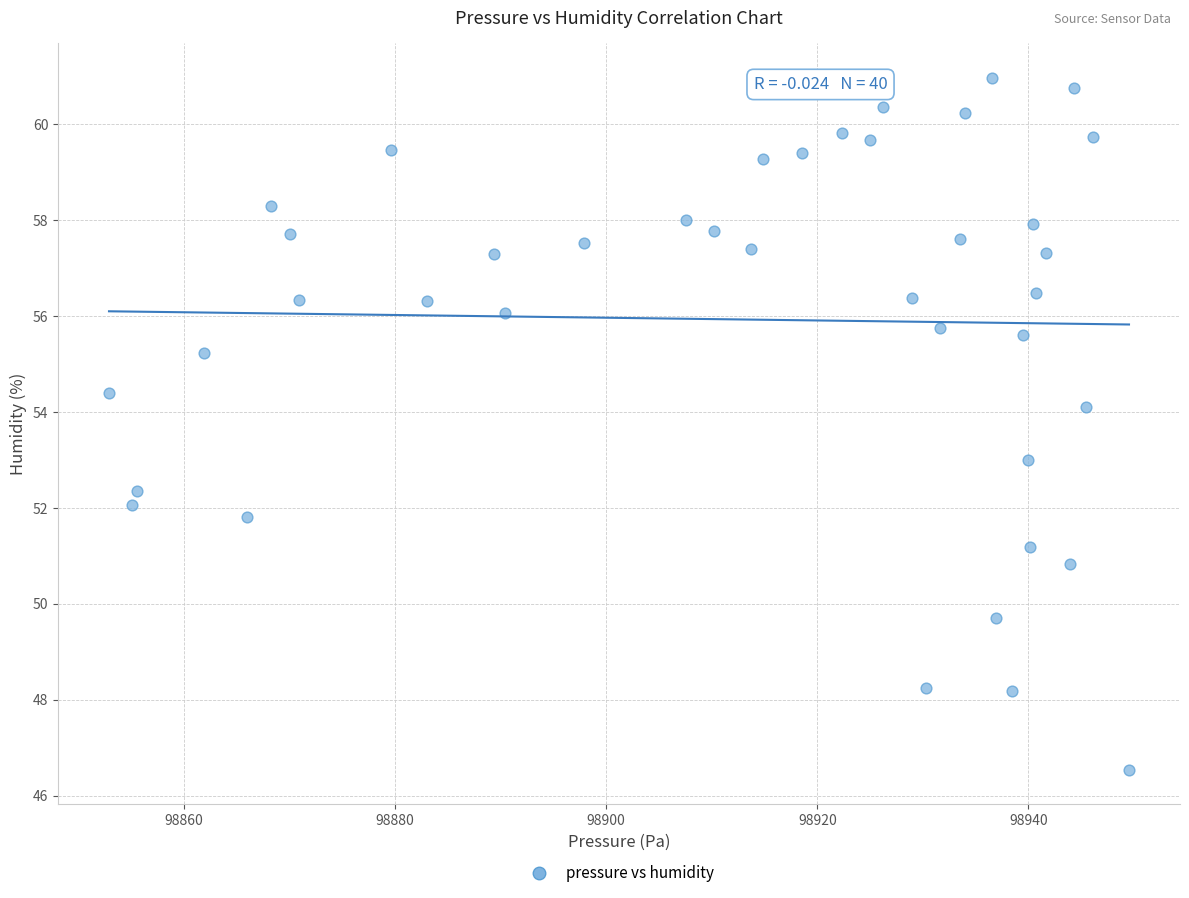

What is the range of Y values (max minus min)?

14.4